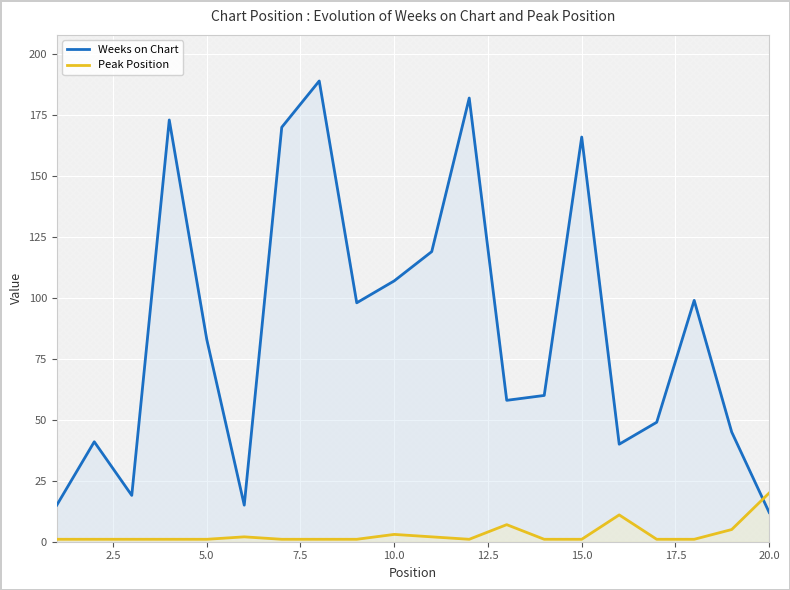

What is the minimum value for Weeks on Chart?

12